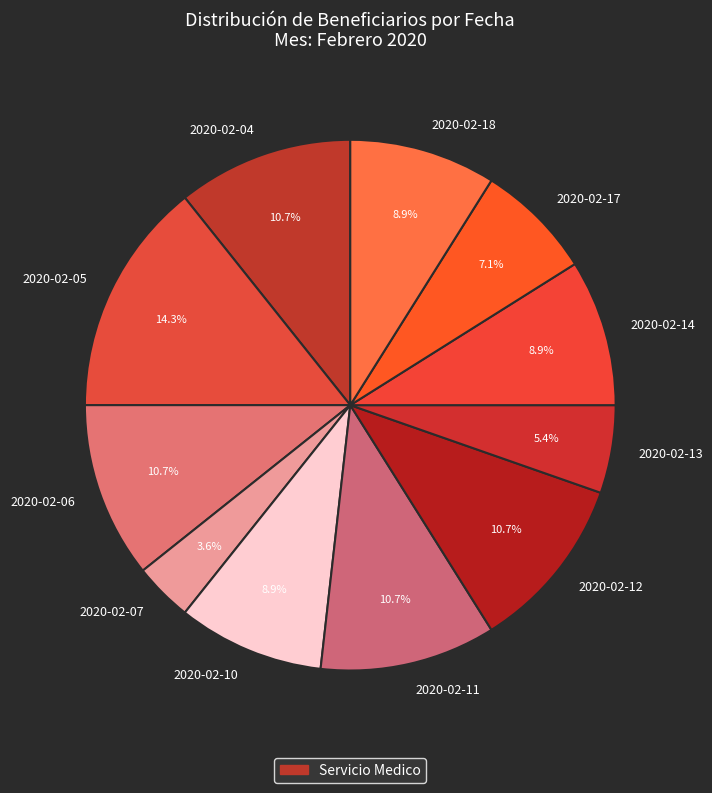

To the nearest percent, what portion does 2020-02-13 represent?

5%